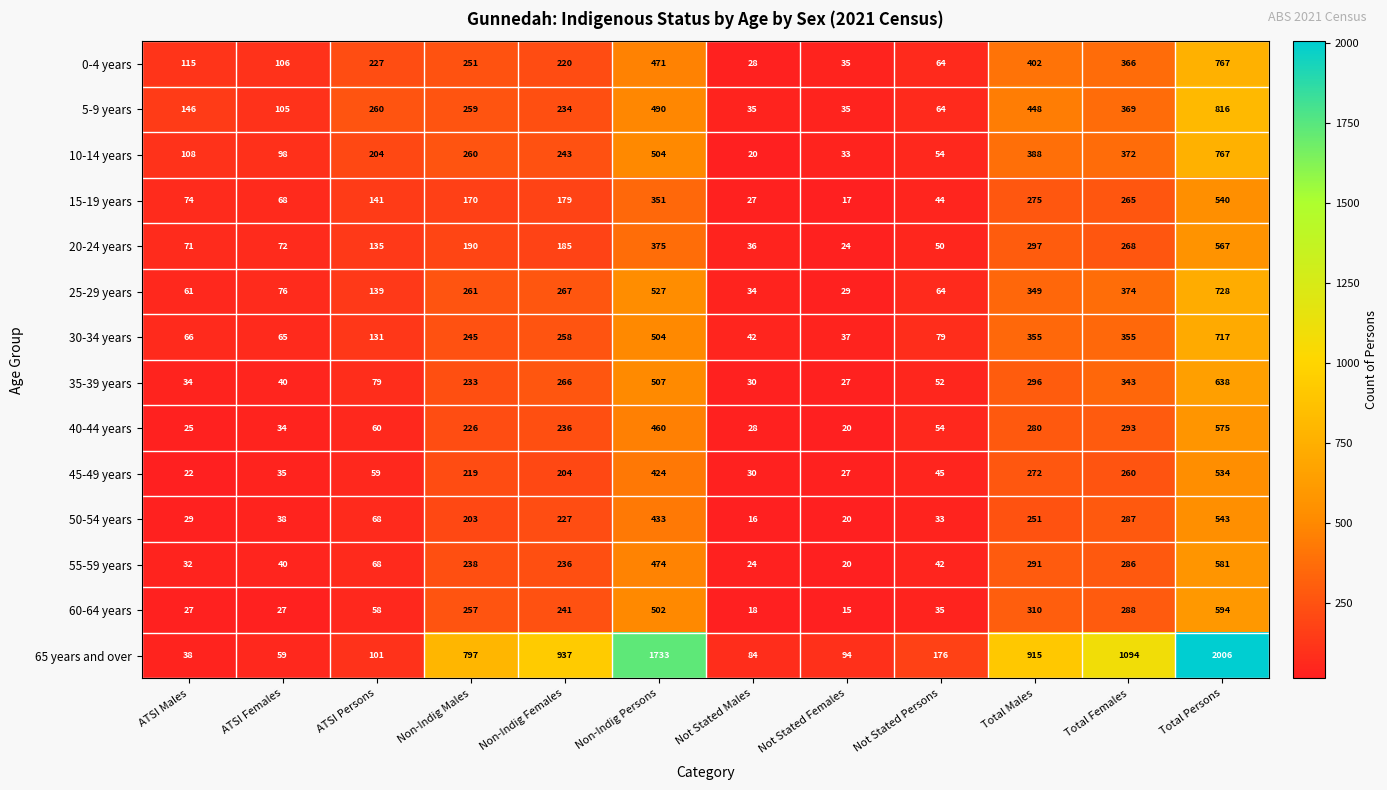

At which category is the sum across all series the highest?

Total Persons